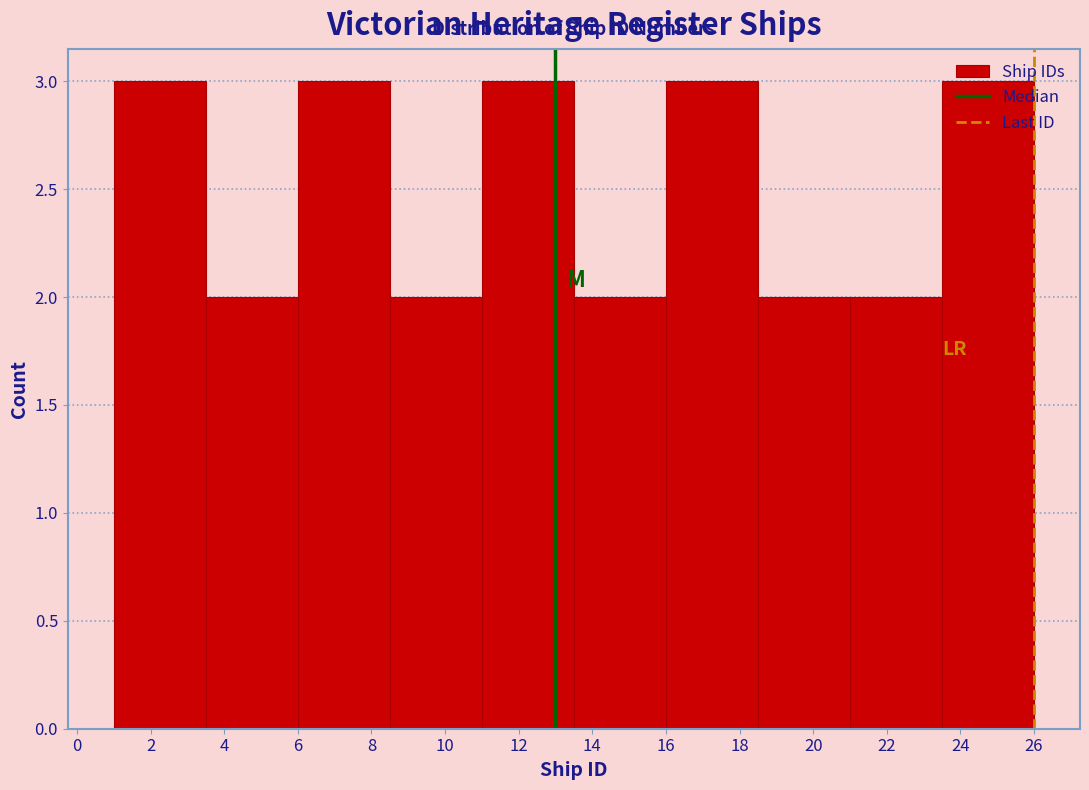

How tall is the bar that spans 1.0 to 3.5 on the x-axis? The values are not printed on the chart, so give them approximately, as read against the axis.

3